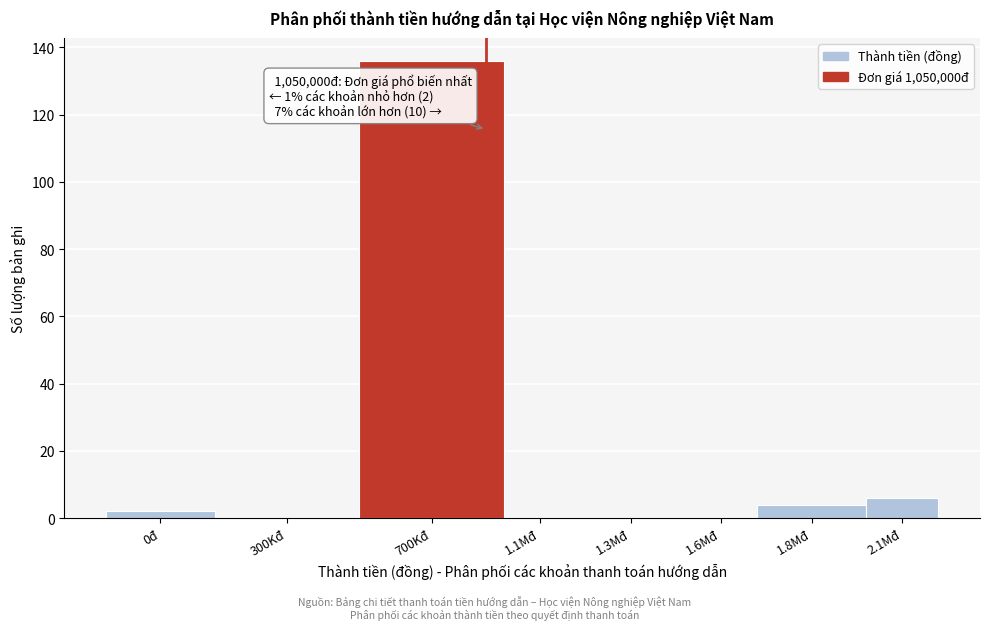

Reading left to right, list all the values displayed in this chart.

0đ=2	300Kđ=0	700Kđ=136	1.1Mđ=0	1.3Mđ=0	1.6Mđ=0	1.8Mđ=4	2.1Mđ=6